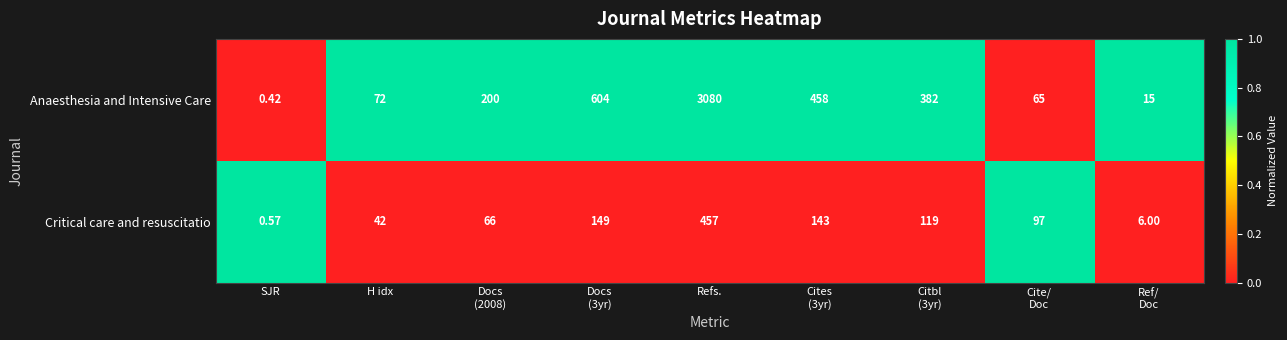

Rank the series by their maximum value, from highest to lowest.

Anaesthesia and Intensive Care, Critical care and resuscitatio